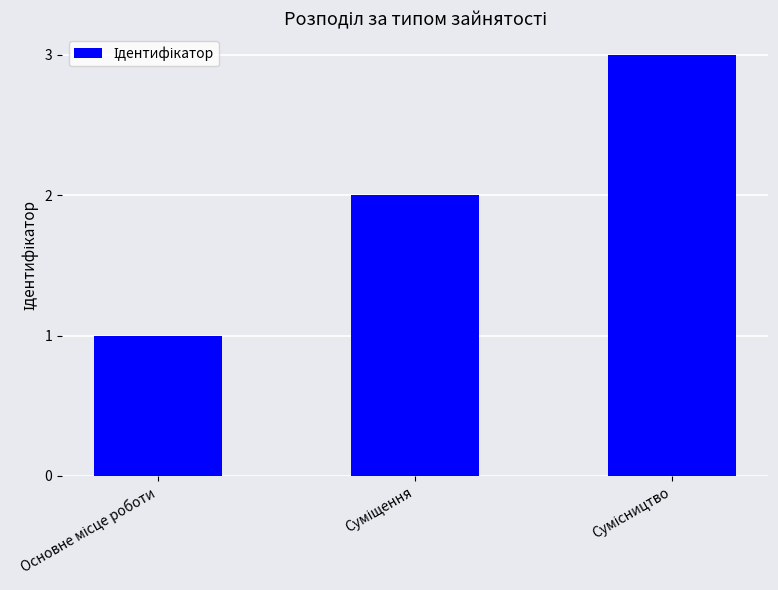

Reading left to right, list all the values displayed in this chart.

1	2	3